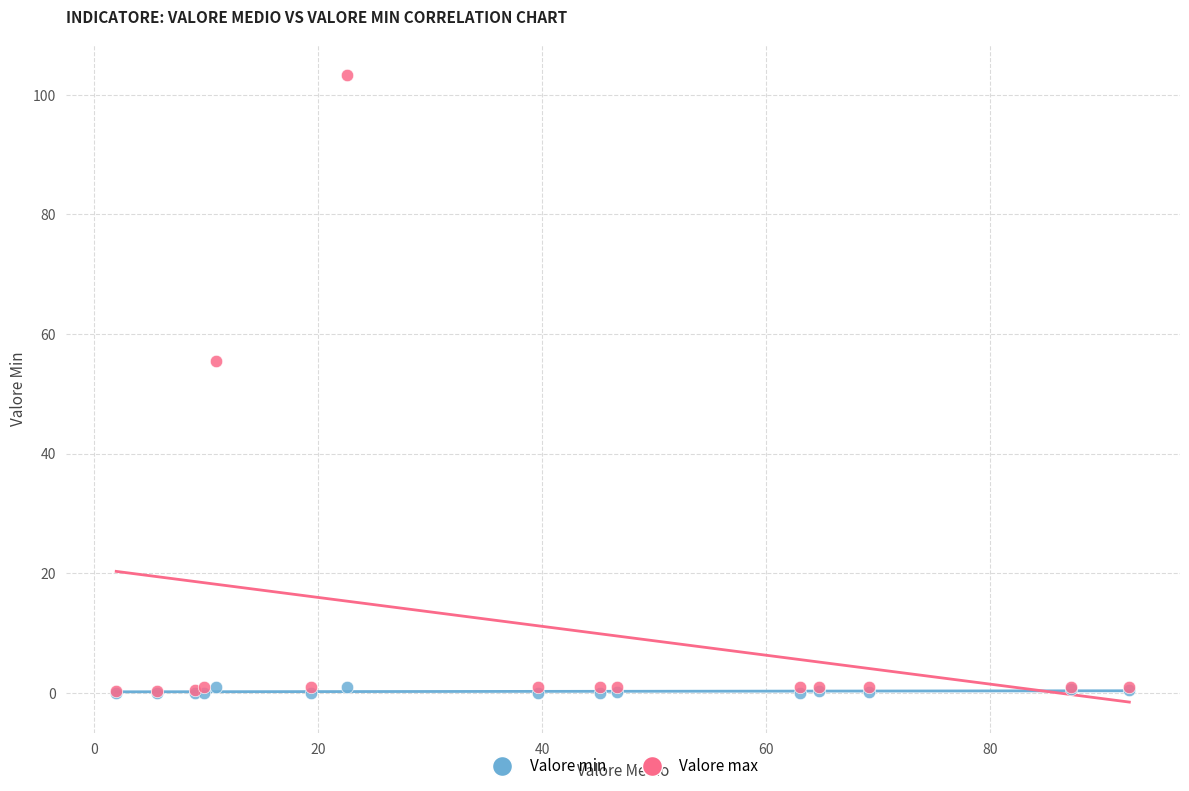

Across all series, what Y value is closest to 51?

55.5